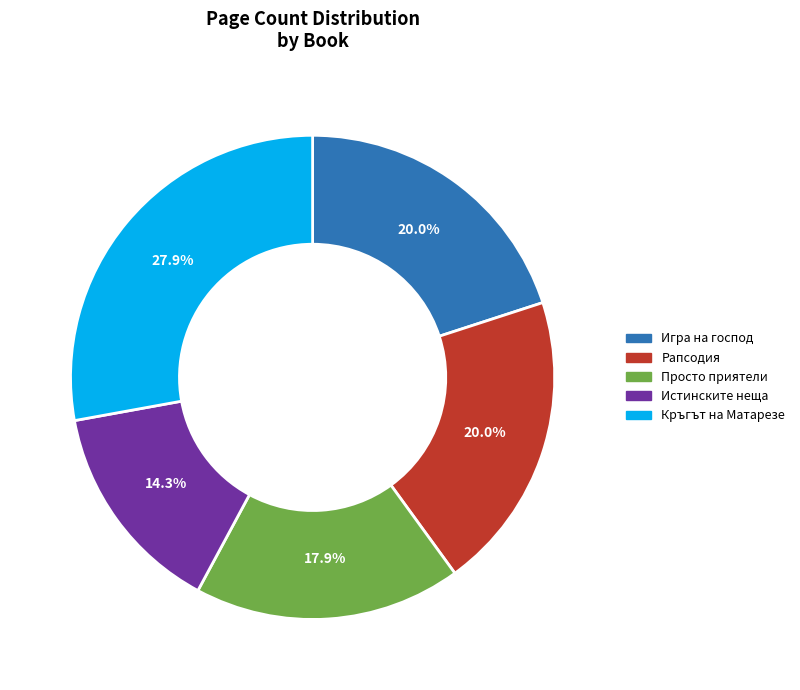

Is there any slice that represents more than half of the pie?

No